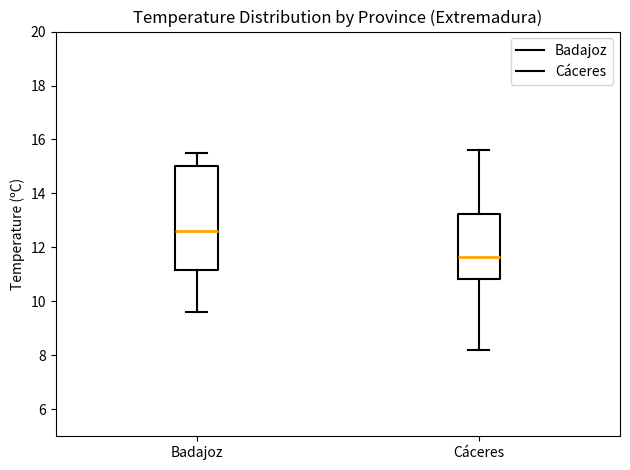

Which box is the tallest, from its lower edge to its upper edge?

Badajoz